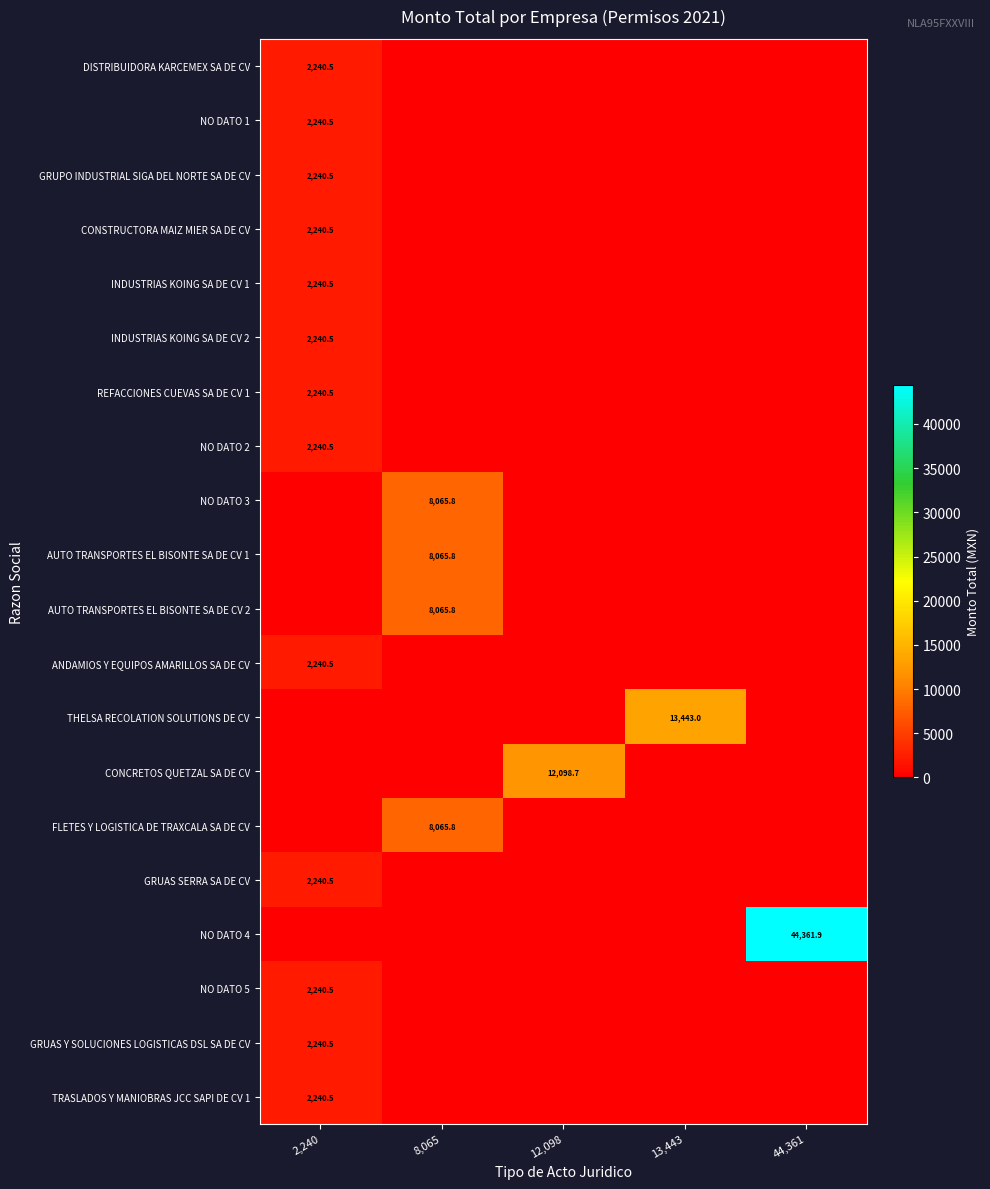

Is it true that NO DATO 1 equals 3566.0 at 2,240?

False